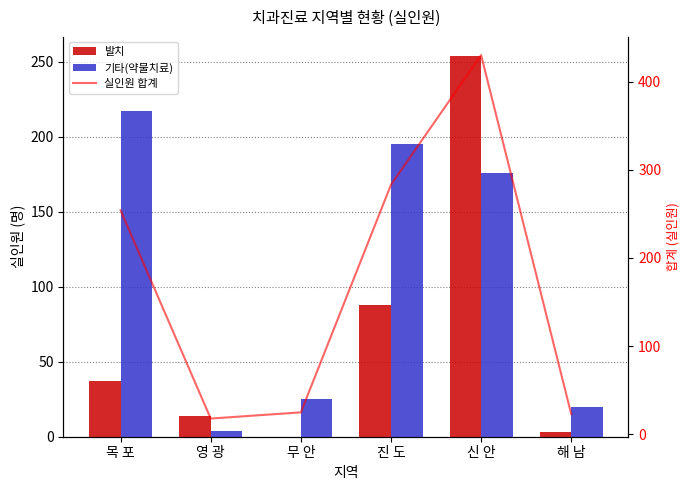

What is the label of the 6th bar from the right?

목 포